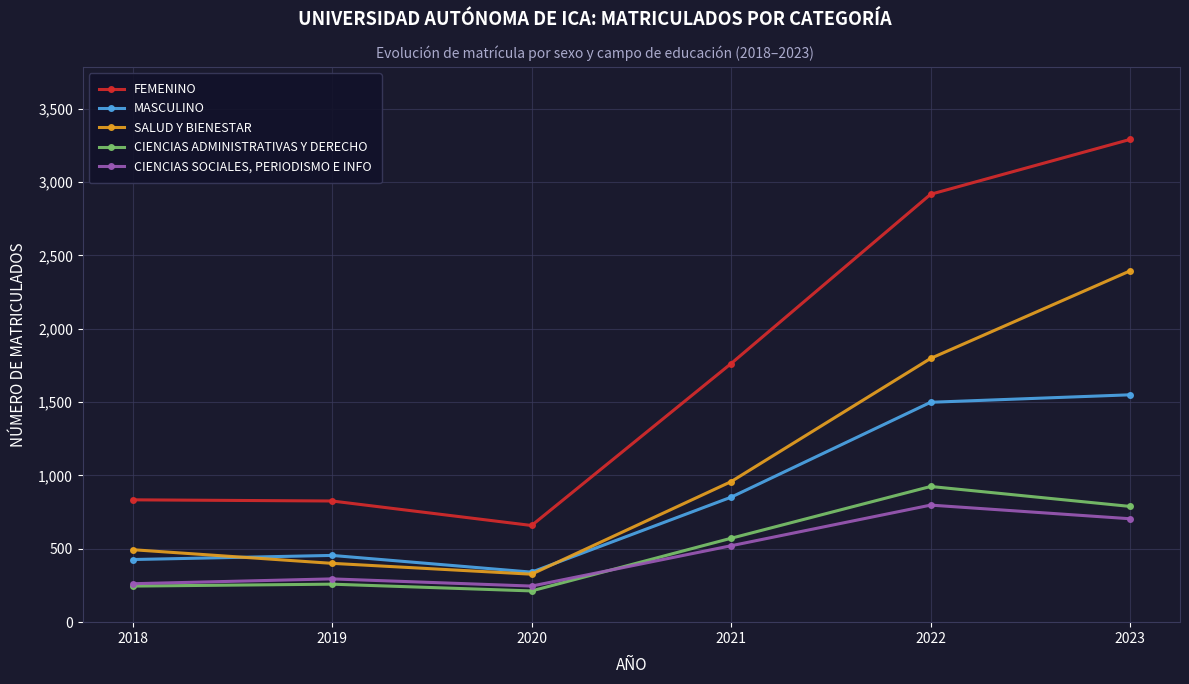

Where is CIENCIAS ADMINISTRATIVAS Y DERECHO nearest to the value 569?

2021